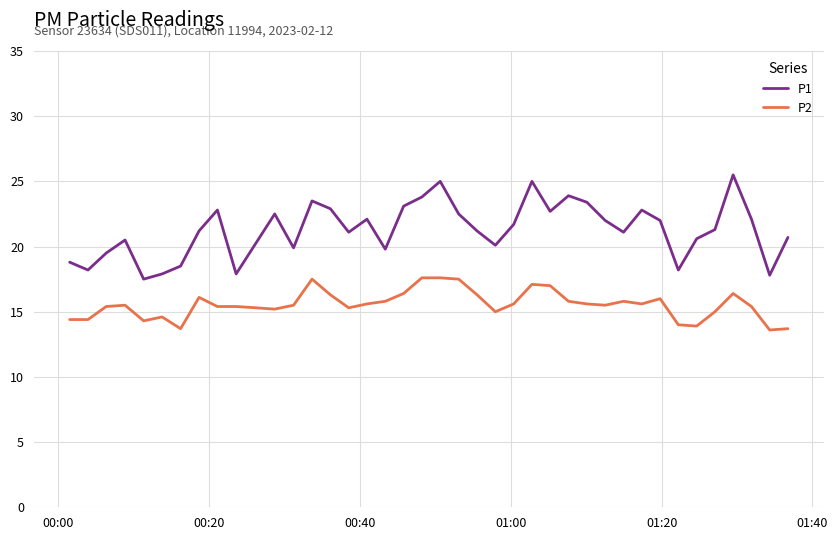

How many distinct data groups are displayed?

2